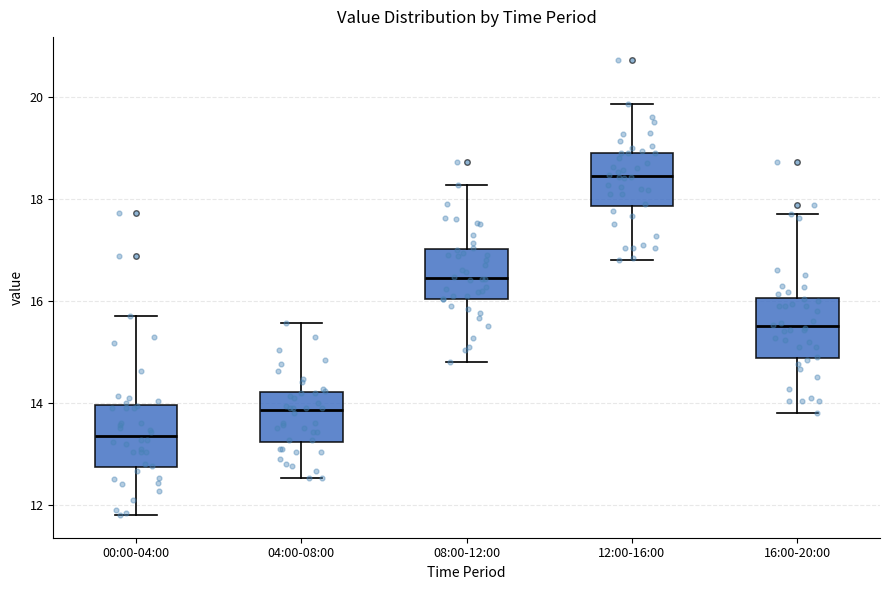

Reading left to right, transcribe this box plot: for each box, give where its median line is, the range the box spans, and where its two whiskers end, as read against the y-axis. The values are not printed on the chart, so give them approximately, as read against the axis.

00:00-04:00: median 13.4, box 12.8 to 14.0, whiskers 11.8 to 15.8
04:00-08:00: median 13.8, box 13.2 to 14.2, whiskers 12.6 to 15.6
08:00-12:00: median 16.4, box 16.0 to 17.0, whiskers 14.8 to 18.2
12:00-16:00: median 18.4, box 17.8 to 19.0, whiskers 16.8 to 19.8
16:00-20:00: median 15.6, box 14.8 to 16.0, whiskers 13.8 to 17.8